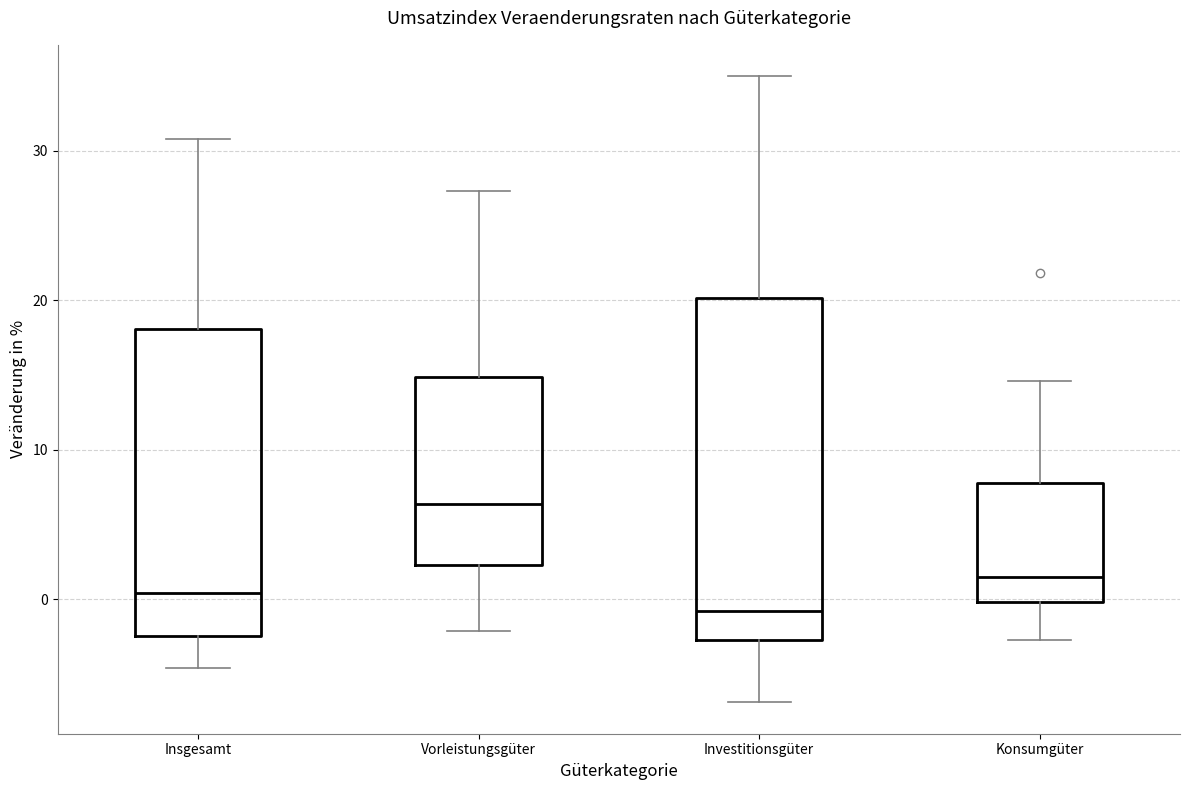

Which box's median line is the highest?

Vorleistungsgüter